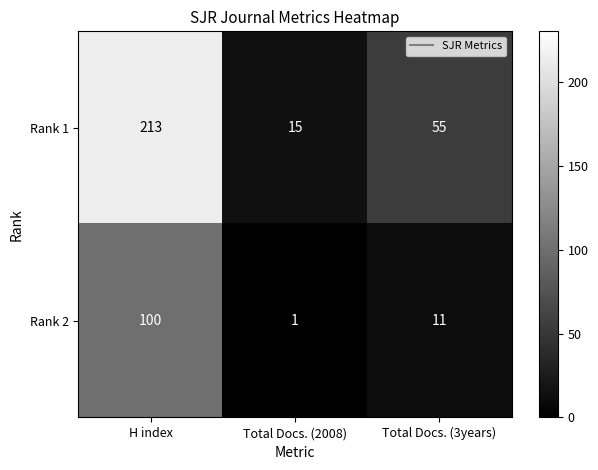

What is the greatest value displayed?

213